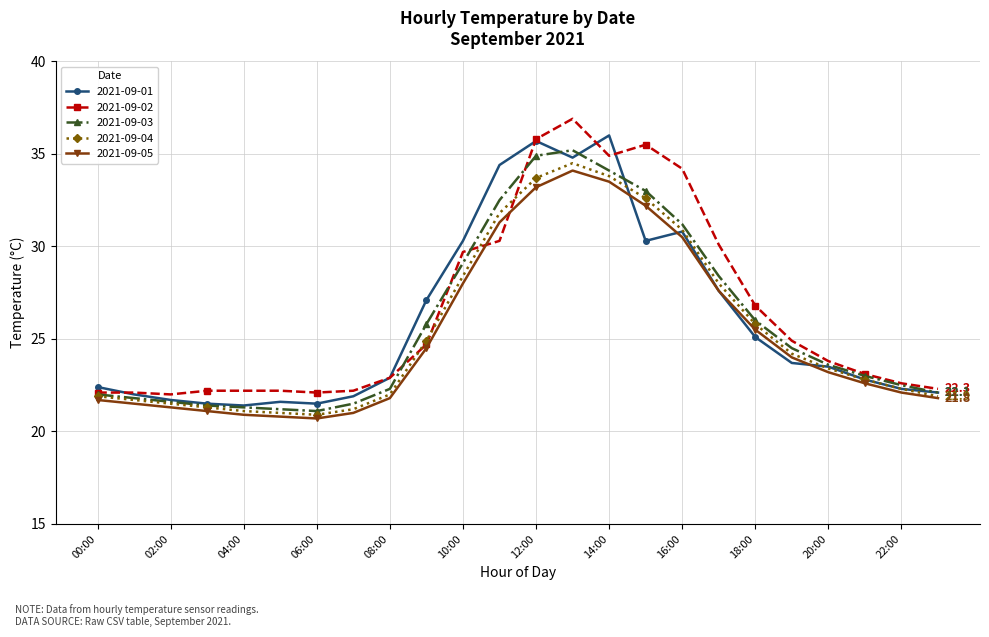

What is the minimum value shown in the chart?

20.7